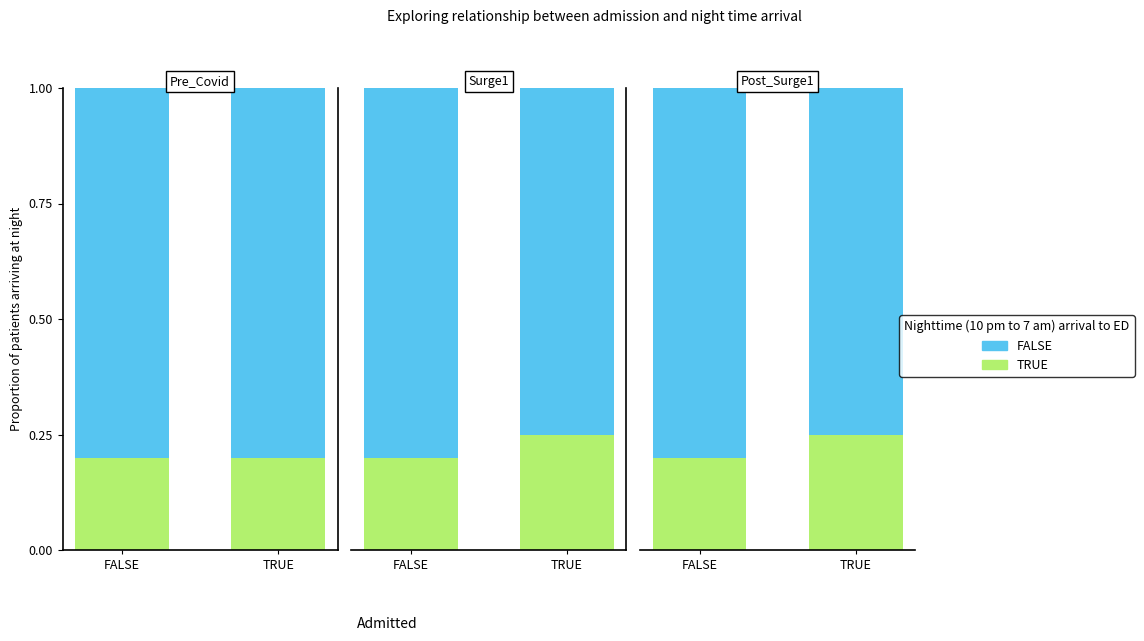

What is the value of the TRUE bar at the 1st from the left?

0.2